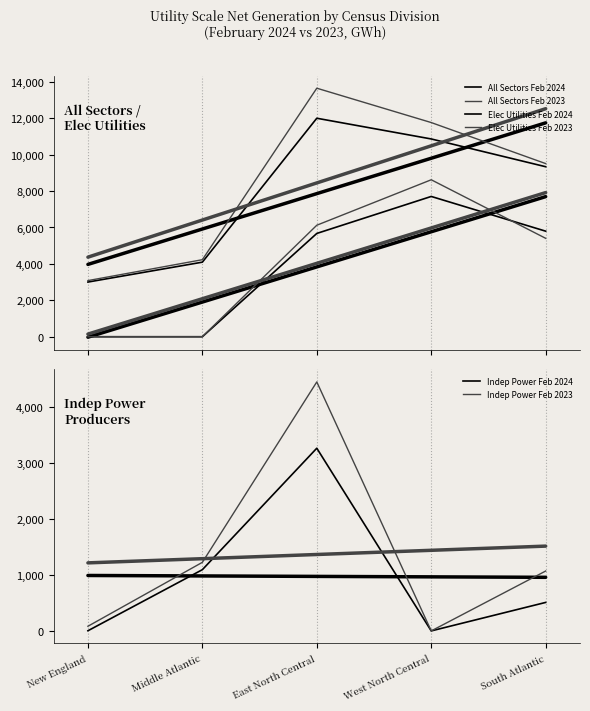

Is the value of All Sectors Feb 2024 at Middle Atlantic greater than the value of Indep Power Feb 2024 at East North Central?

Yes